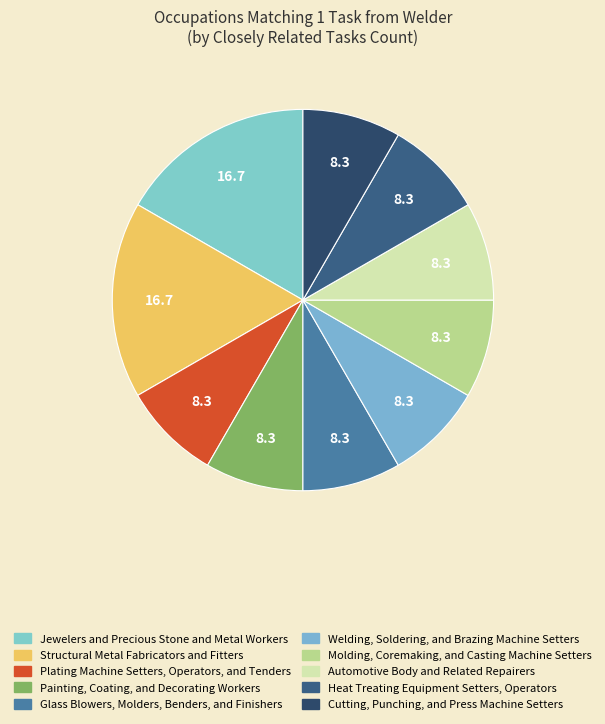

Which slice is the largest?

Jewelers and Precious Stone and Metal Workers